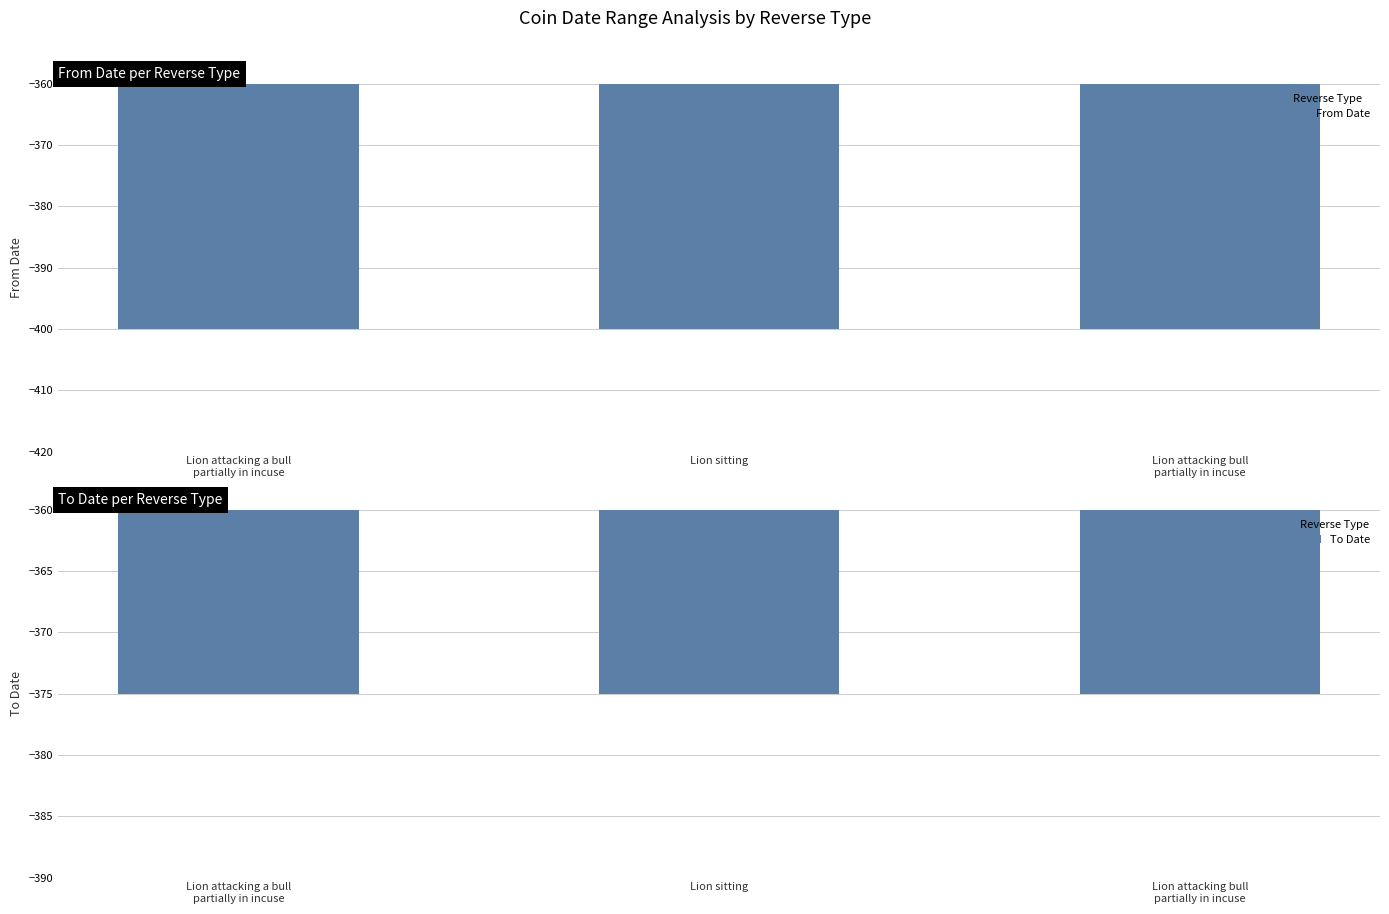

Which label corresponds to the smallest value in the chart?

Lion attacking a bull
partially in incuse